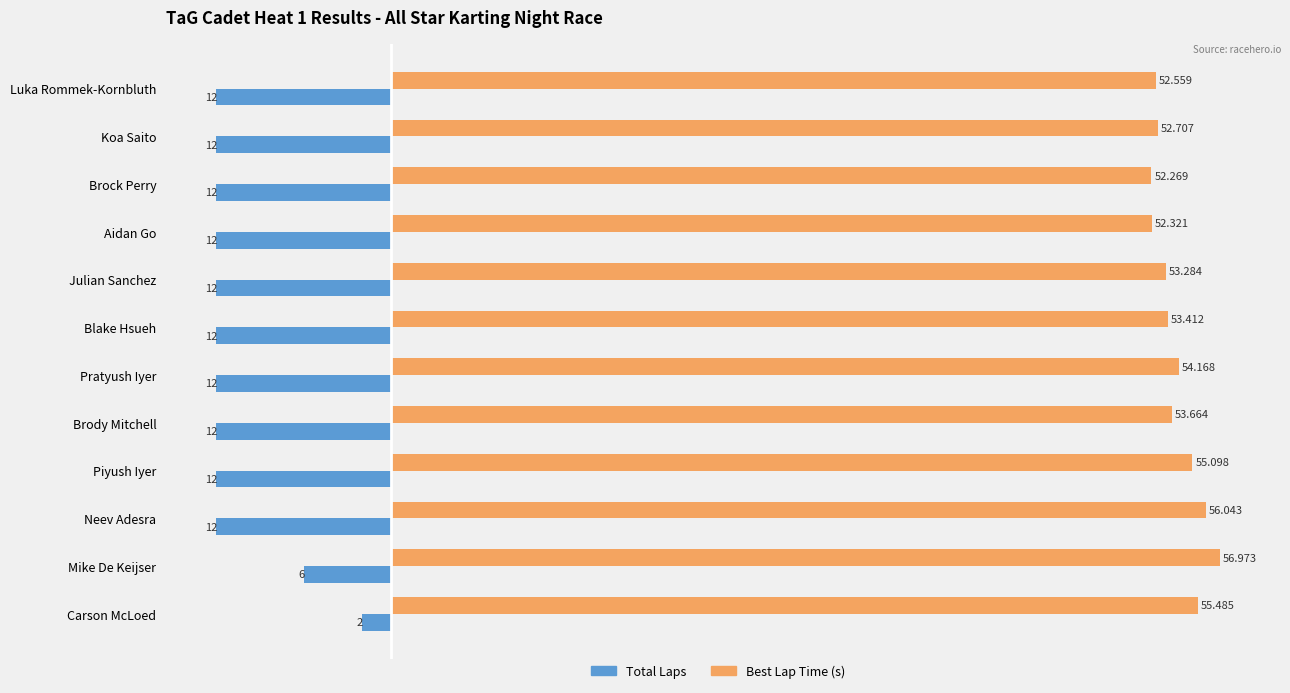

At which label is Best Lap Time (s) closest to 54?

Pratyush Iyer